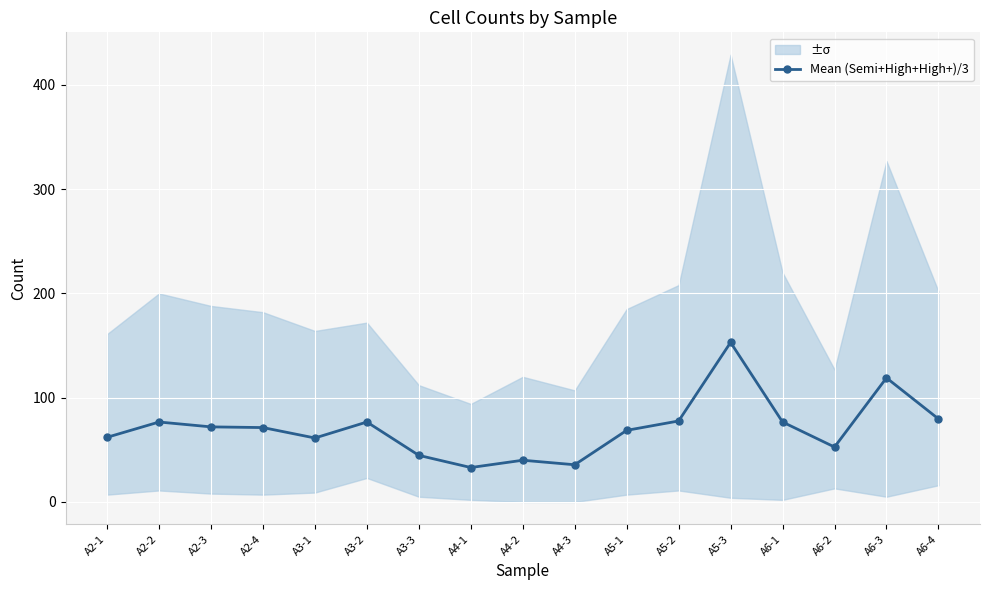

What position from the right is A4-1?

10